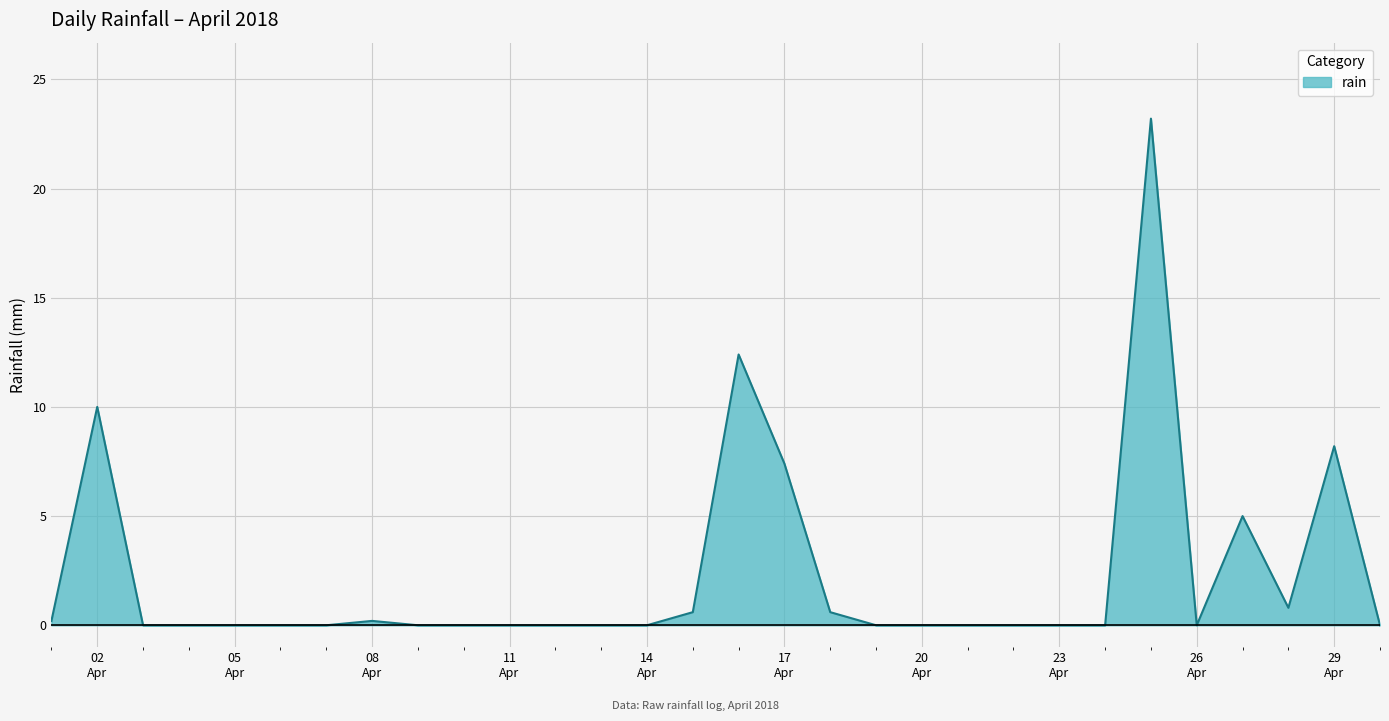

What is the greatest value displayed?

23.2